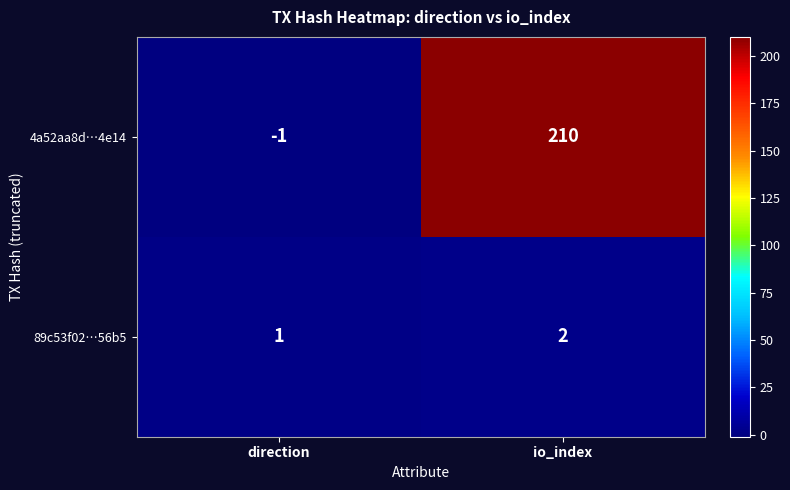

How many values in 4a52aa8d…4e14 are below zero?

1